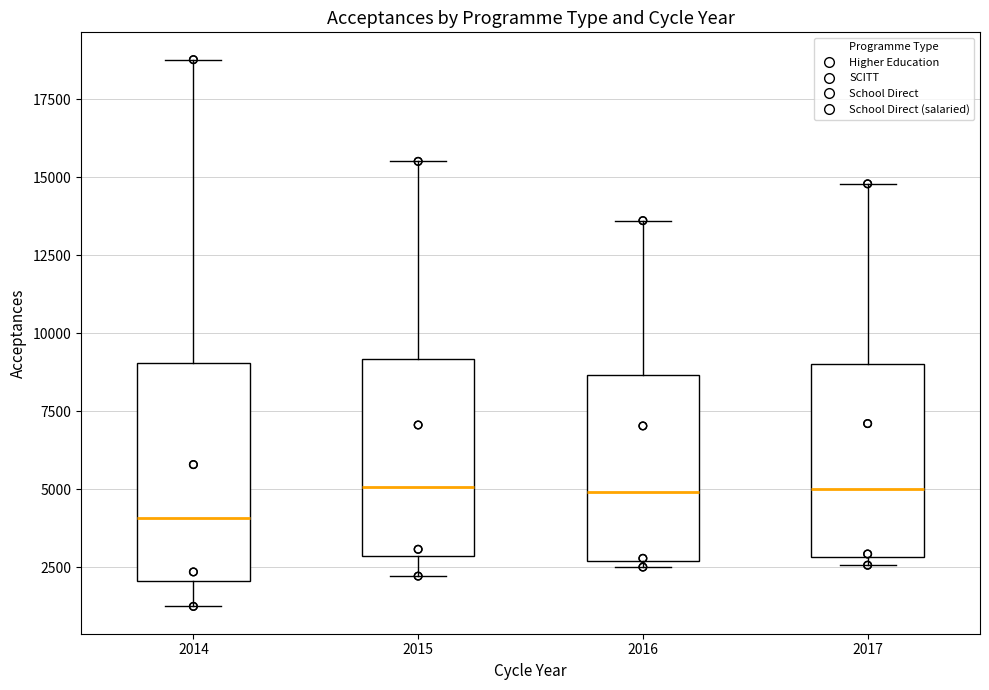

Reading left to right, transcribe this box plot: for each box, give where its median line is, the range the box spans, and where its two whiskers end, as read against the y-axis. The values are not printed on the chart, so give them approximately, as read against the axis.

2014: median 4000, box 2000 to 9000, whiskers 1500 to 19000
2015: median 5000, box 3000 to 9000, whiskers 2000 to 15500
2016: median 5000, box 2500 to 8500, whiskers 2500 (just below the box's lower edge) to 13500
2017: median 5000, box 3000 to 9000, whiskers 2500 to 15000